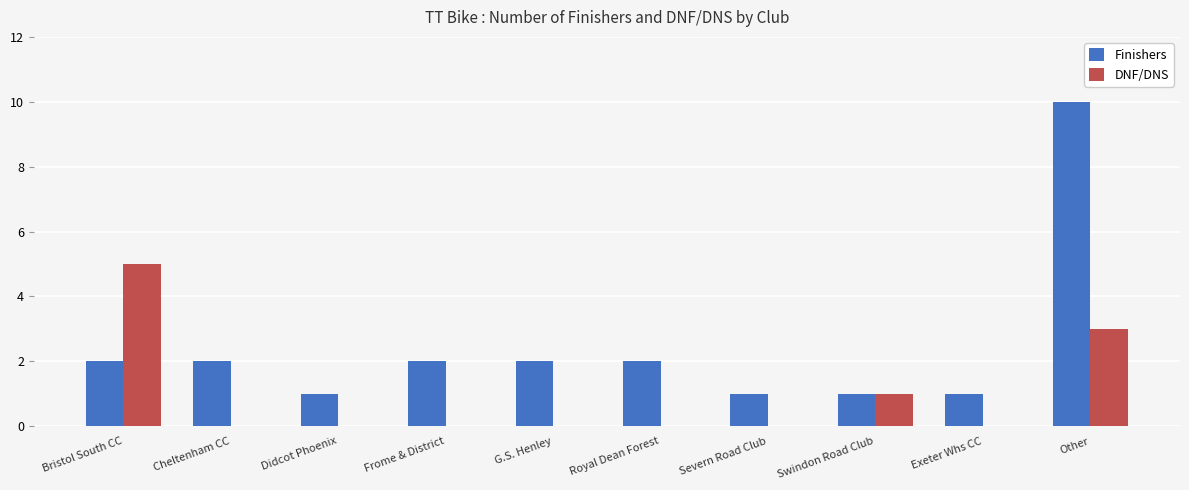

Reading right to left, list all the values displayed in this chart.

Finishers: Other=10	Exeter Whs CC=1	Swindon Road Club=1	Severn Road Club=1	Royal Dean Forest=2	G.S. Henley=2	Frome & District=2	Didcot Phoenix=1	Cheltenham CC=2	Bristol South CC=2
DNF/DNS: Other=3	Exeter Whs CC=0	Swindon Road Club=1	Severn Road Club=0	Royal Dean Forest=0	G.S. Henley=0	Frome & District=0	Didcot Phoenix=0	Cheltenham CC=0	Bristol South CC=5